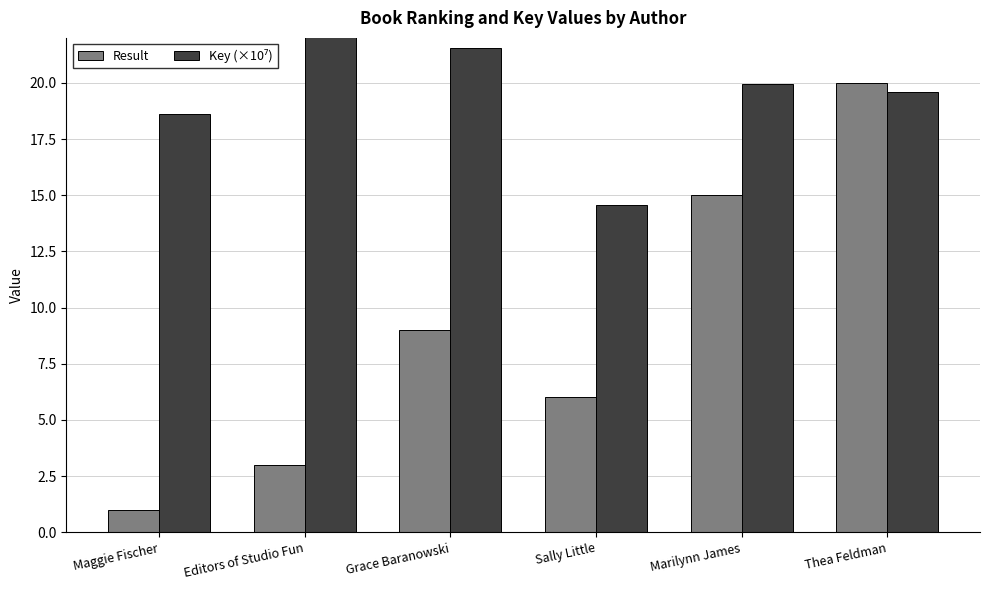

Which series has the largest range (max minus min)?

Result